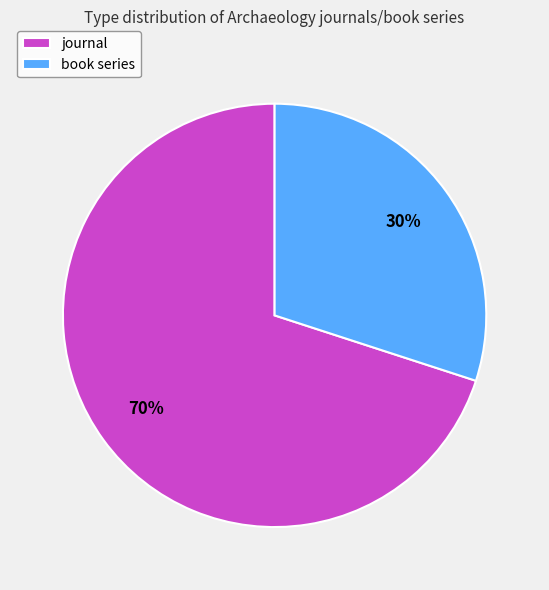

Between journal and book series, which is larger?

journal